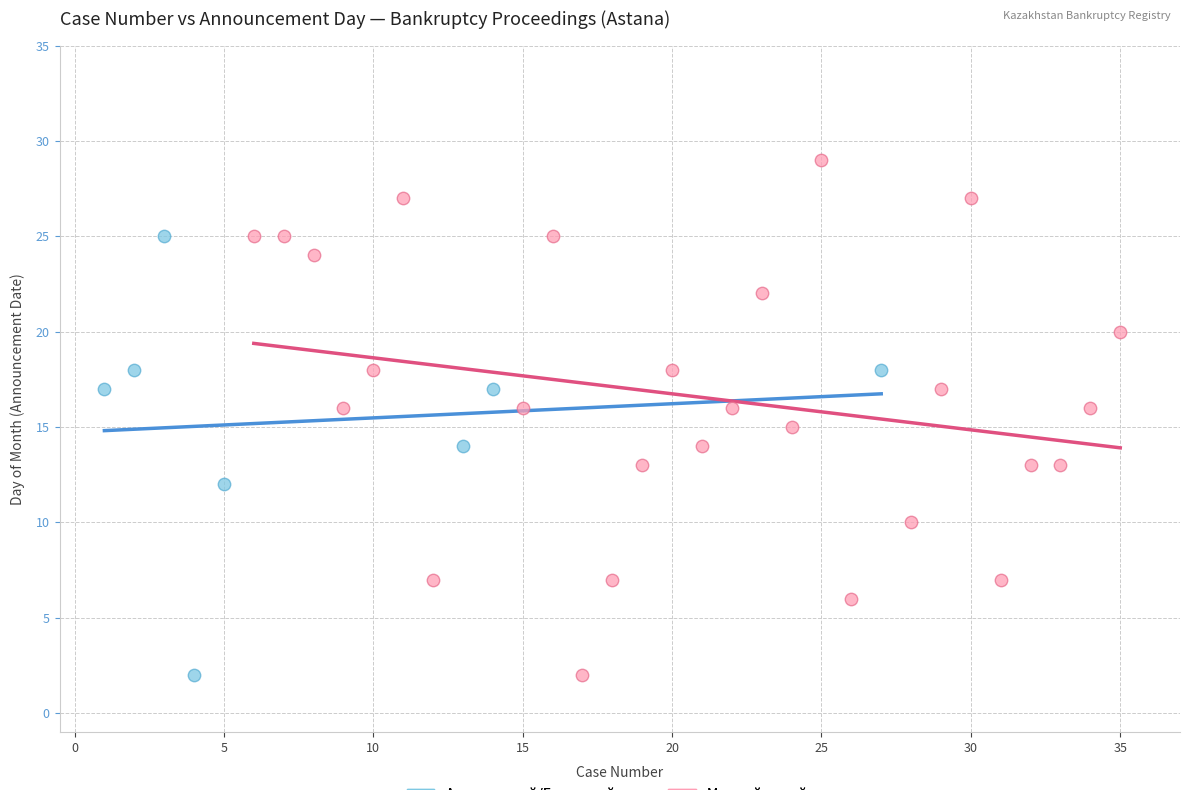

Which series reaches the maximum Y coordinate?

Межрайонный суд